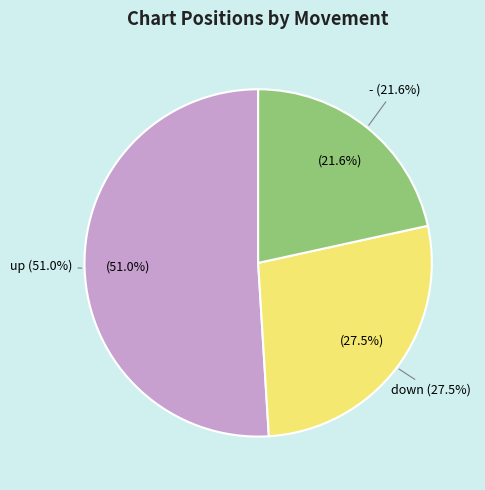

Between - and down, which is larger?

down